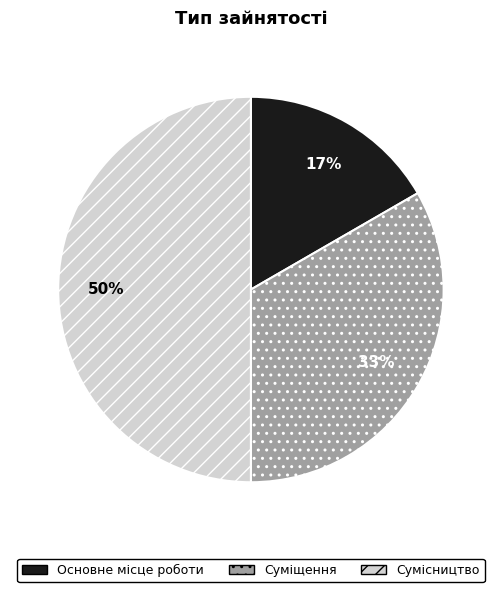

Combined, do Суміщення and Сумісництво account for over 50%?

Yes